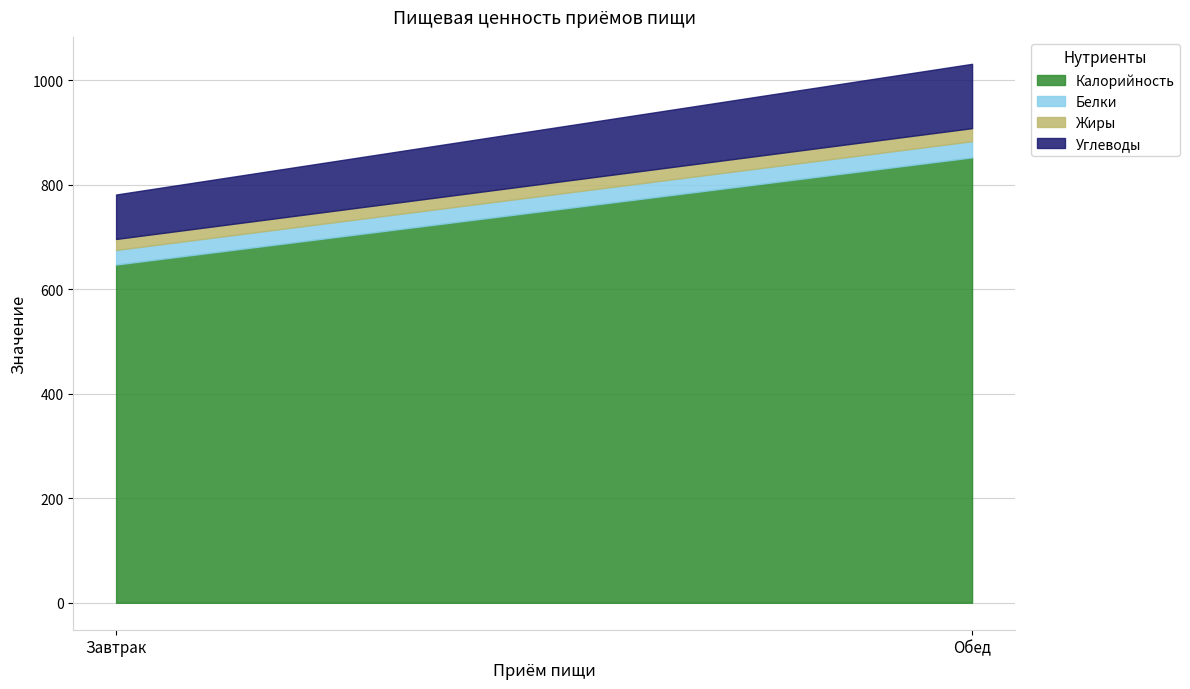

How many Жиры values are between 21 and 25?

2